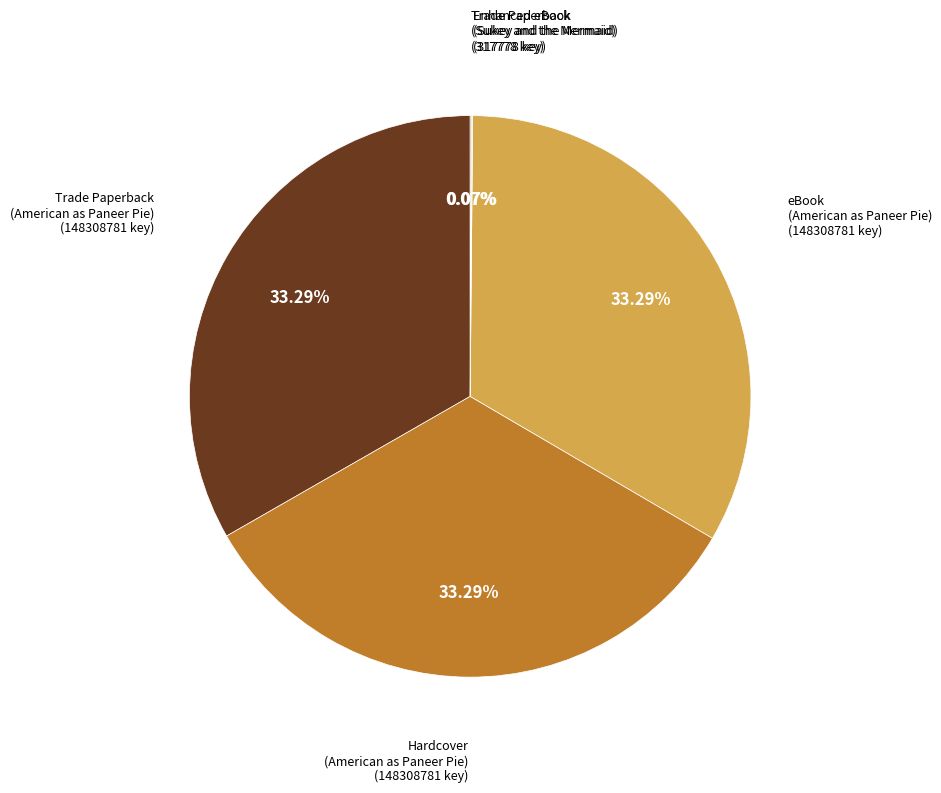

Is there any slice that represents more than half of the pie?

No